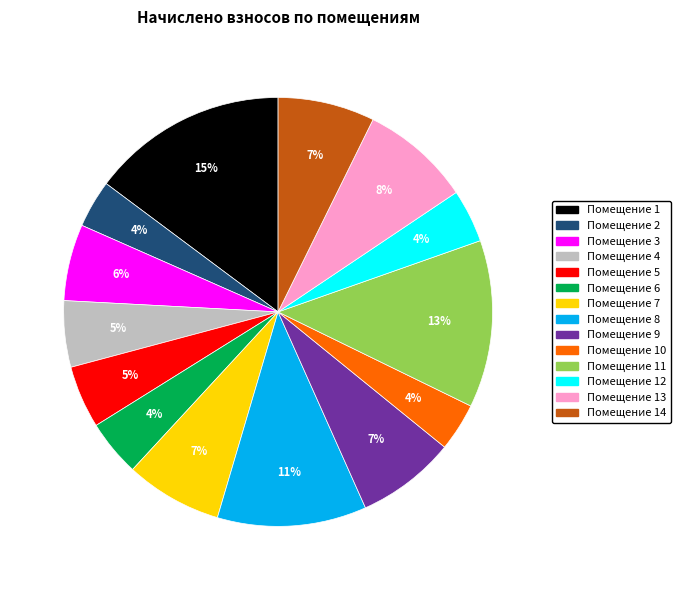

Is there any slice that represents more than half of the pie?

No